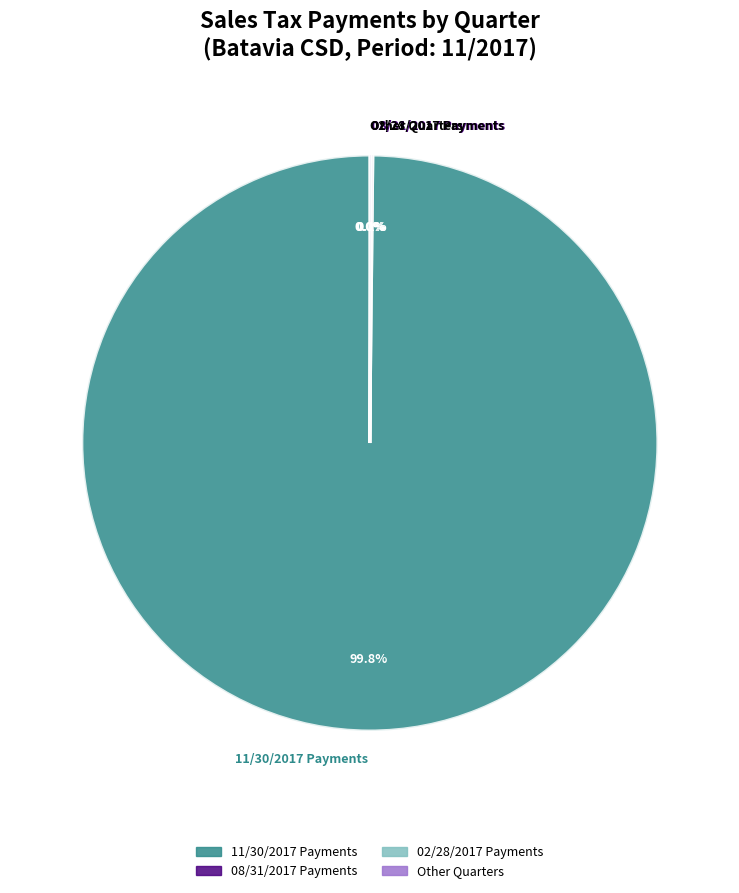

What is the largest slice in the pie chart?

11/30/2017 Payments